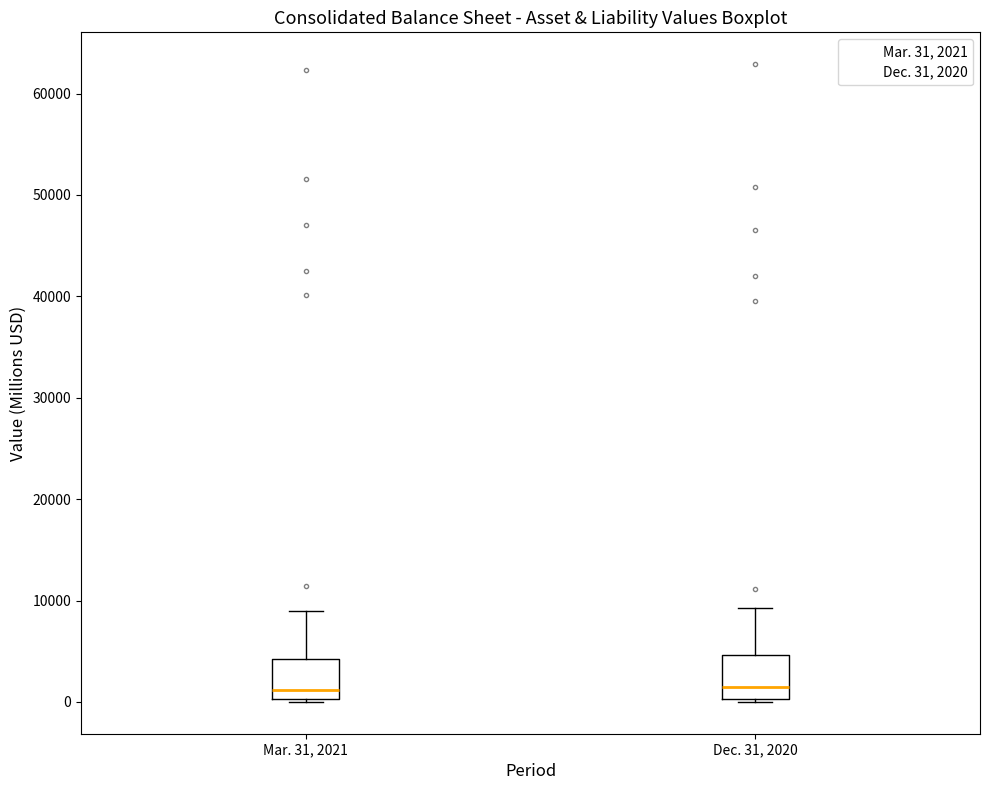

Reading left to right, transcribe this box plot: for each box, give where its median line is, the range the box spans, and where its two whiskers end, as read against the y-axis. The values are not printed on the chart, so give them approximately, as read against the axis.

Mar. 31, 2021: median 1000, box 0 to 4000, whiskers 0 to 9000
Dec. 31, 2020: median 1000, box 0 to 5000, whiskers 0 to 9000